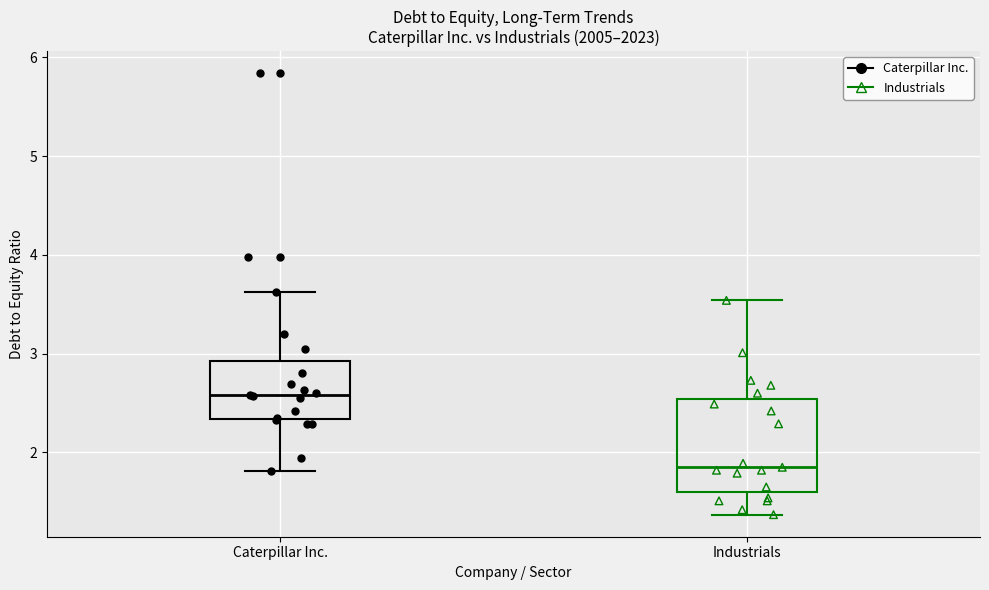

Reading left to right, transcribe this box plot: for each box, give where its median line is, the range the box spans, and where its two whiskers end, as read against the y-axis. The values are not printed on the chart, so give them approximately, as read against the axis.

Caterpillar Inc.: median 2.6, box 2.3 to 2.9, whiskers 1.8 to 3.6
Industrials: median 1.9, box 1.6 to 2.5, whiskers 1.4 to 3.5